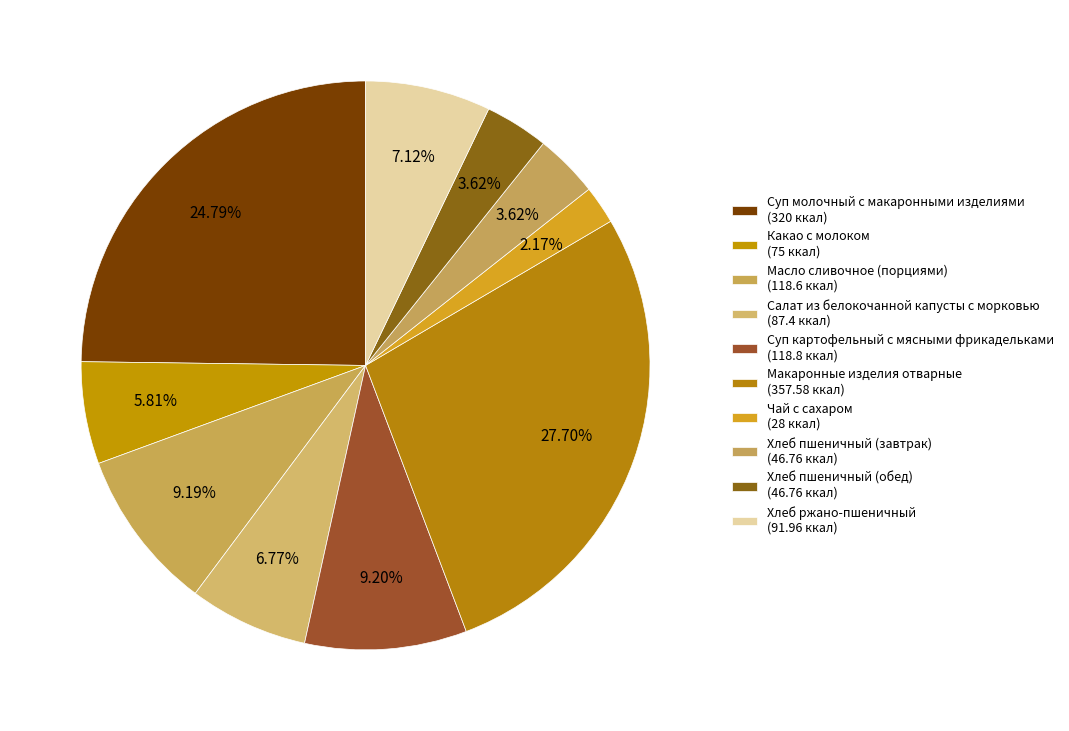

Which slice is the largest?

Макаронные изделия отварные